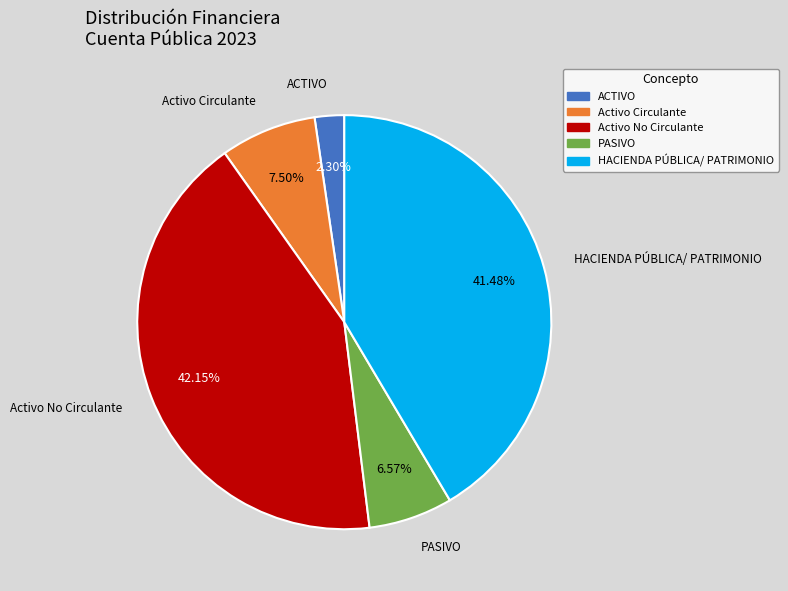

Which category has the smallest portion of the pie?

ACTIVO